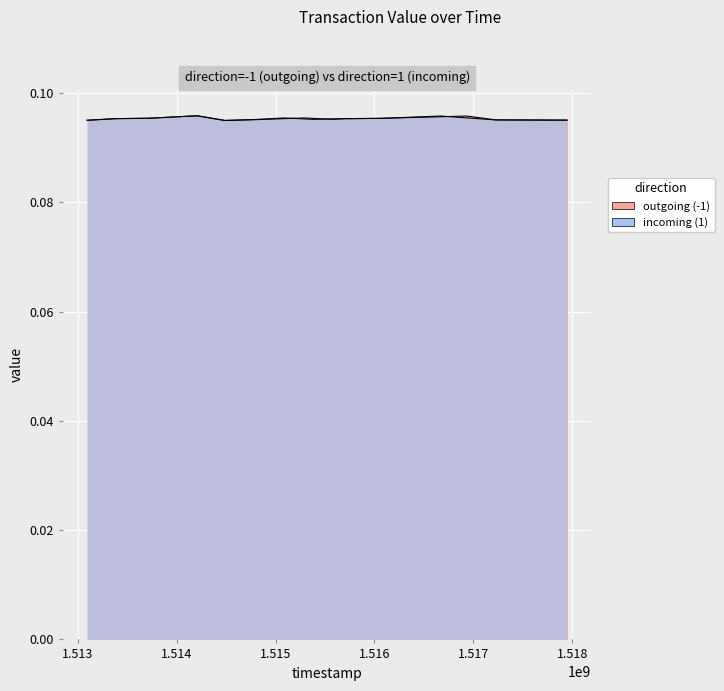

True or false: outgoing (-1) and incoming (1) intersect in this chart.

False